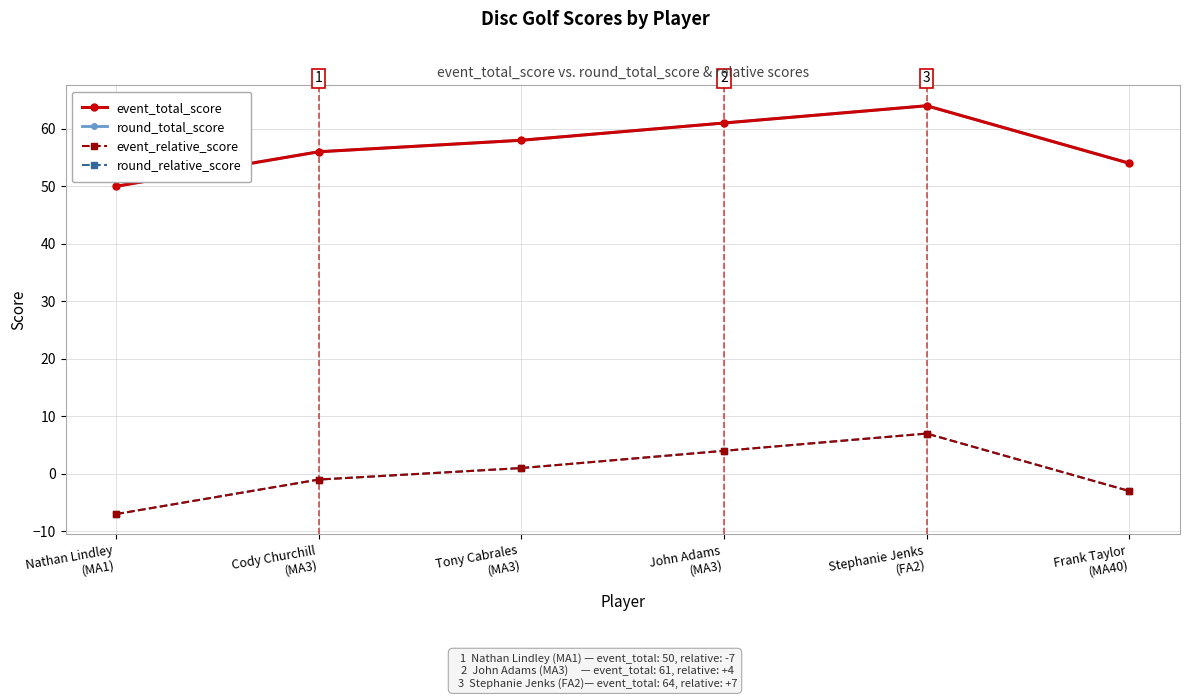

Which series has the largest total across all categories?

event_total_score